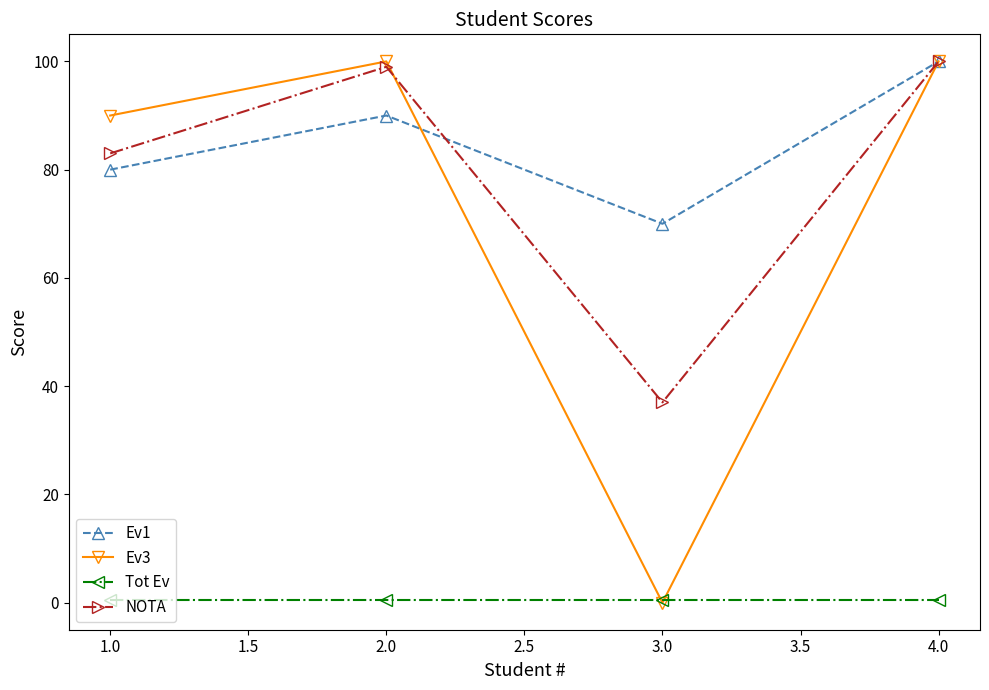

The NOTA series shows 24.7 at 3.0. True or false?

False